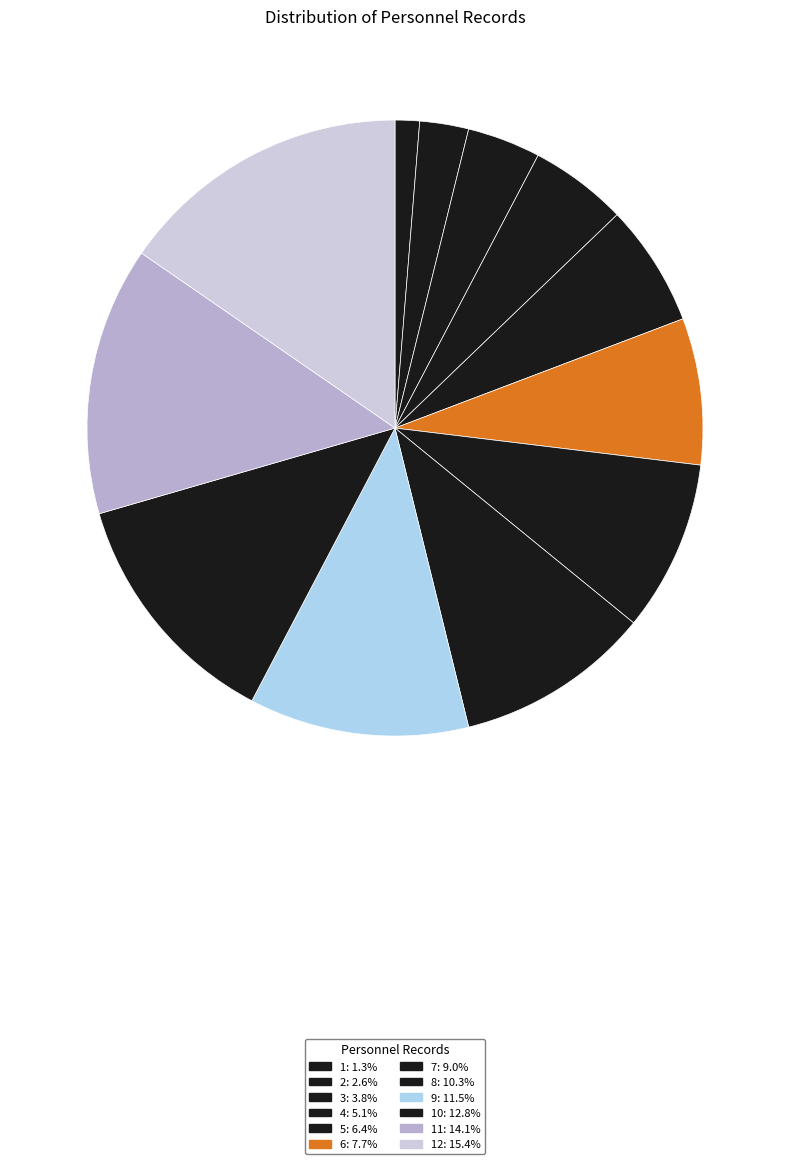

What is the largest slice in the pie chart?

12